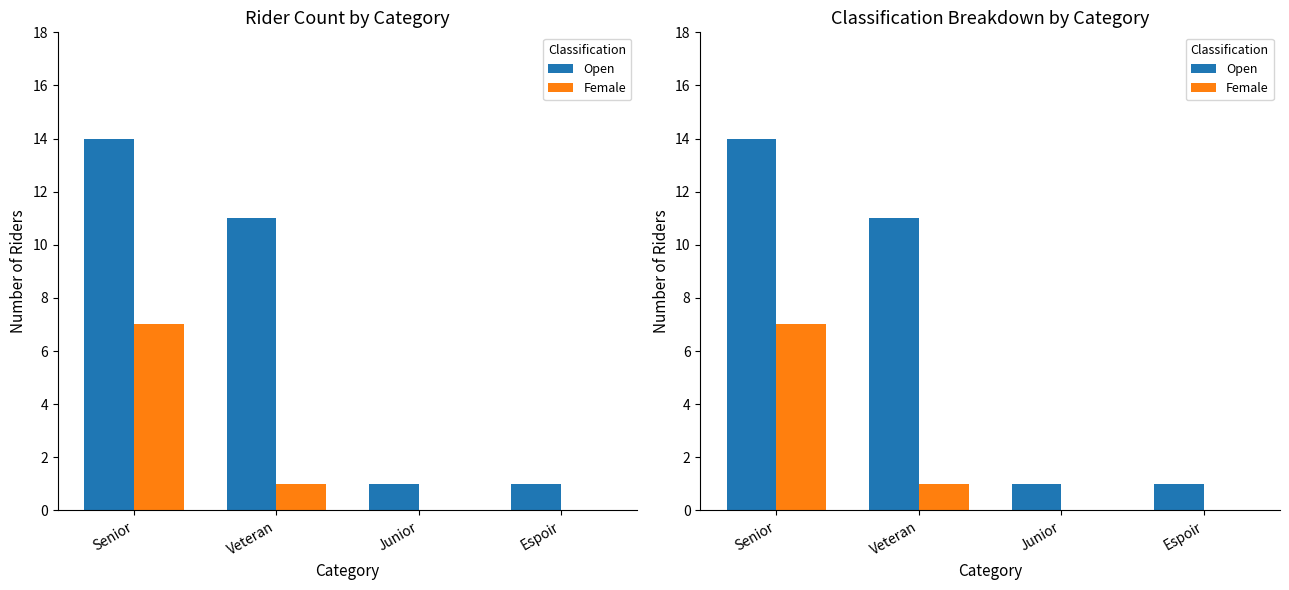

The Open series shows 0 at Junior. True or false?

False